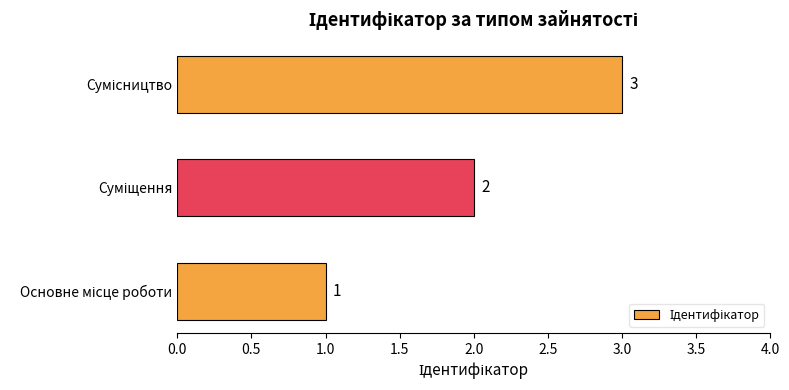

What is the sum of all values?

6